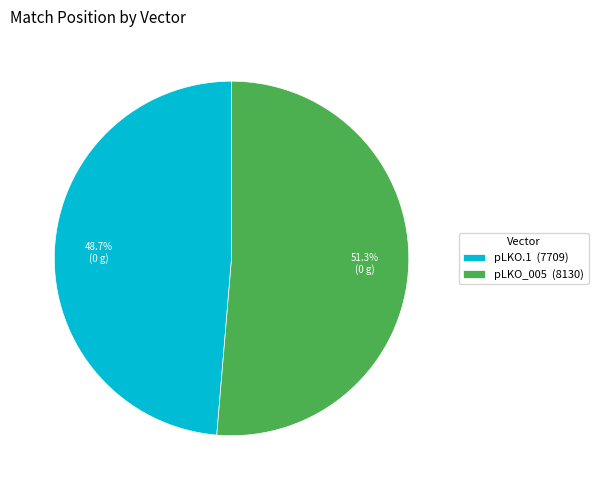

Count the number of slices in the pie.

2